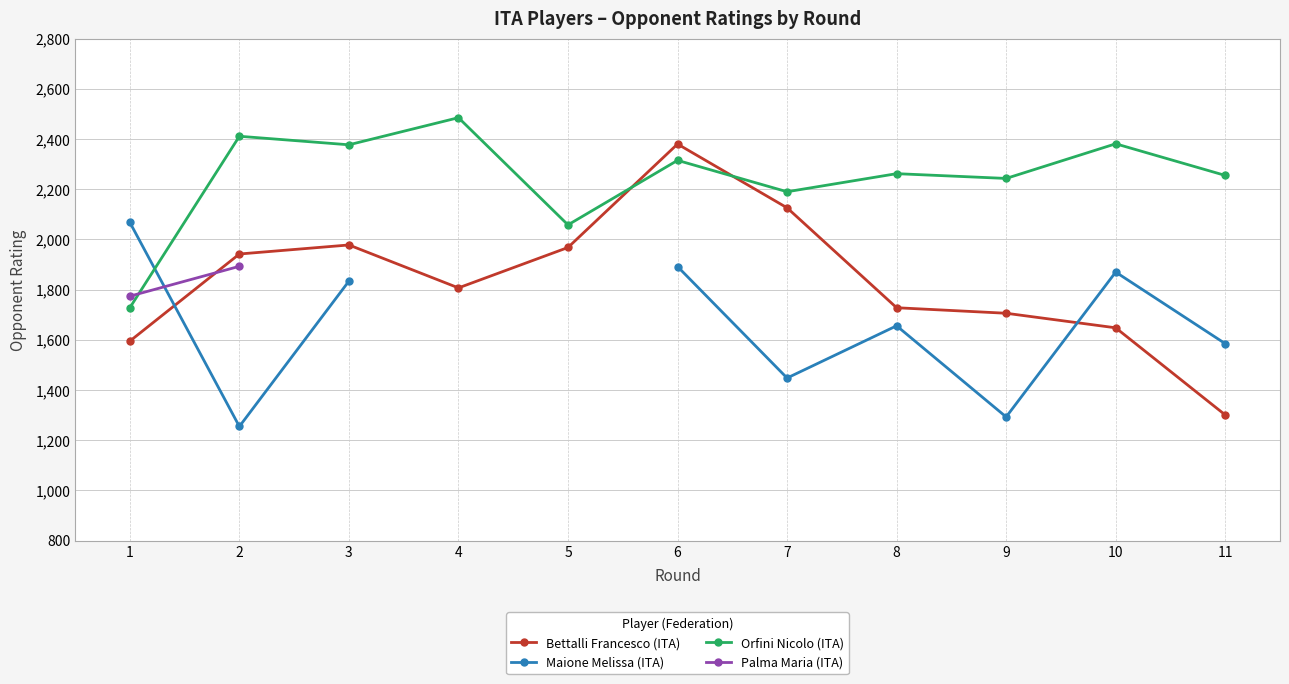

What are all the series names shown in the legend?

Bettalli Francesco (ITA), Maione Melissa (ITA), Orfini Nicolo (ITA), Palma Maria (ITA)